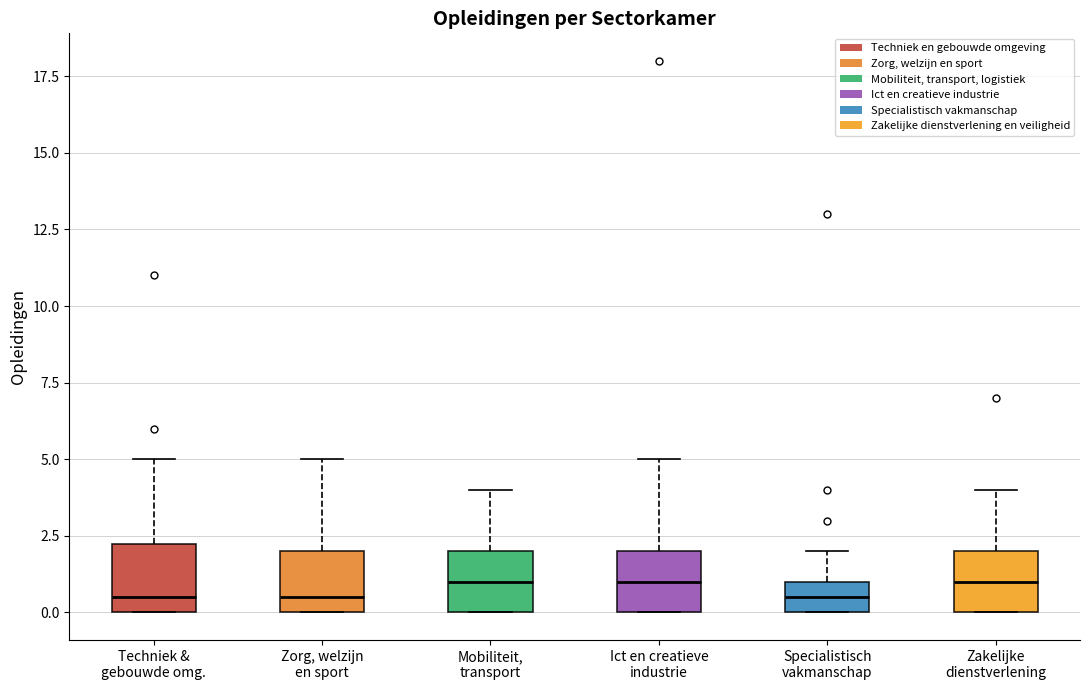

Reading left to right, transcribe this box plot: for each box, give where its median line is, the range the box spans, and where its two whiskers end, as read against the y-axis. The values are not printed on the chart, so give them approximately, as read against the axis.

Techniek & gebouwde omg.: median 0.5, box 0.0 to 2.5, whiskers 0.0 to 5.0
Zorg, welzijn en sport: median 0.5, box 0.0 to 2.0, whiskers 0.0 to 5.0
Mobiliteit, transport: median 1.0, box 0.0 to 2.0, whiskers 0.0 to 4.0
Ict en creatieve industrie: median 1.0, box 0.0 to 2.0, whiskers 0.0 to 5.0
Specialistisch vakmanschap: median 0.5, box 0.0 to 1.0, whiskers 0.0 to 2.0
Zakelijke dienstverlening: median 1.0, box 0.0 to 2.0, whiskers 0.0 to 4.0